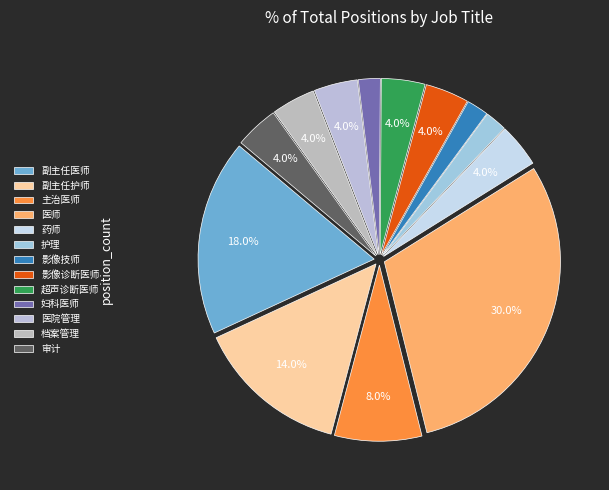

Count the number of slices in the pie.

13